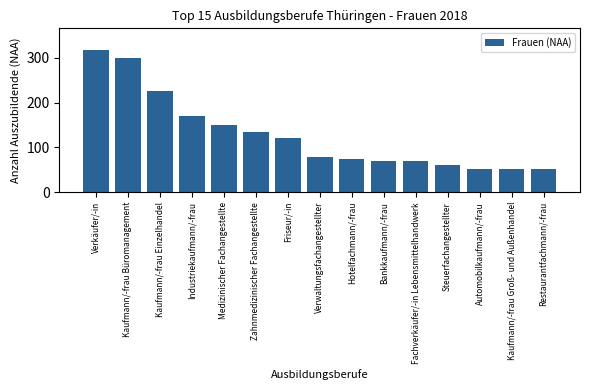

Approximately how many times larger is the value at Fachverkäufer/-in Lebensmittelhandwerk compared to Kaufmann/-frau Büromanagement?

0.2